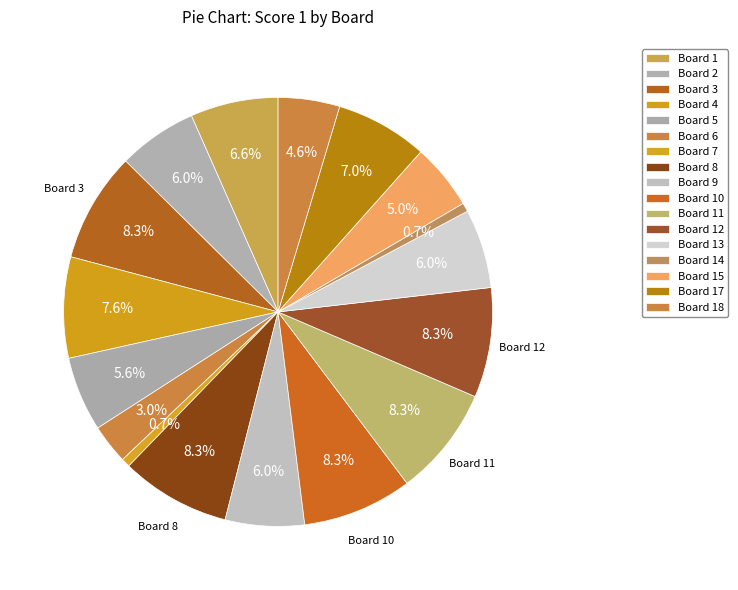

How many slices are in this pie chart?

17